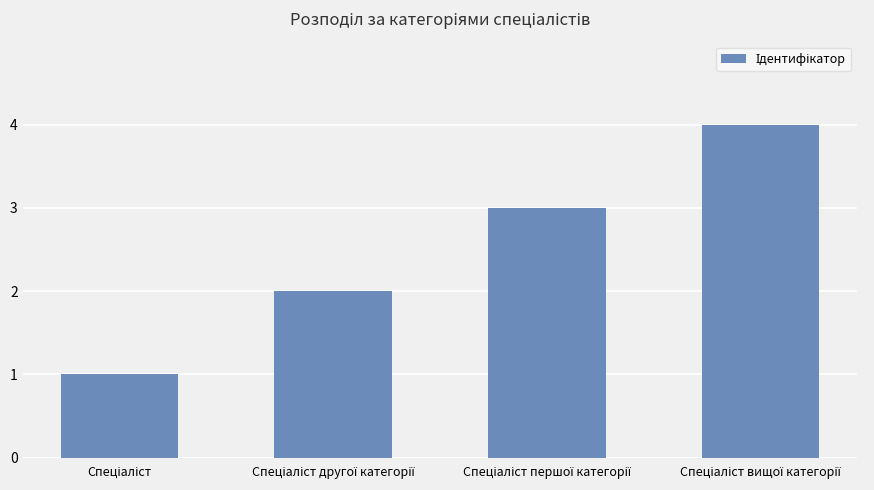

What is the sum of all values?

10